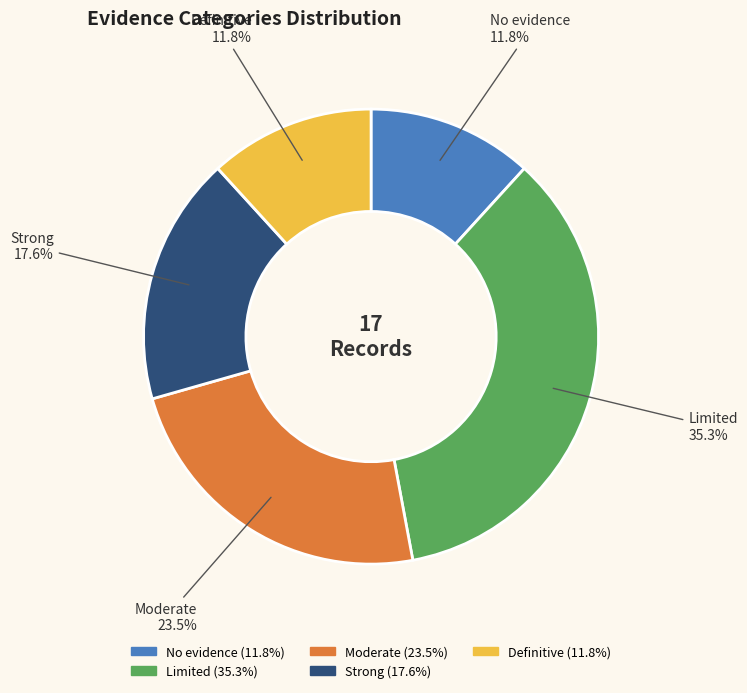

Is there any slice that represents more than half of the pie?

No